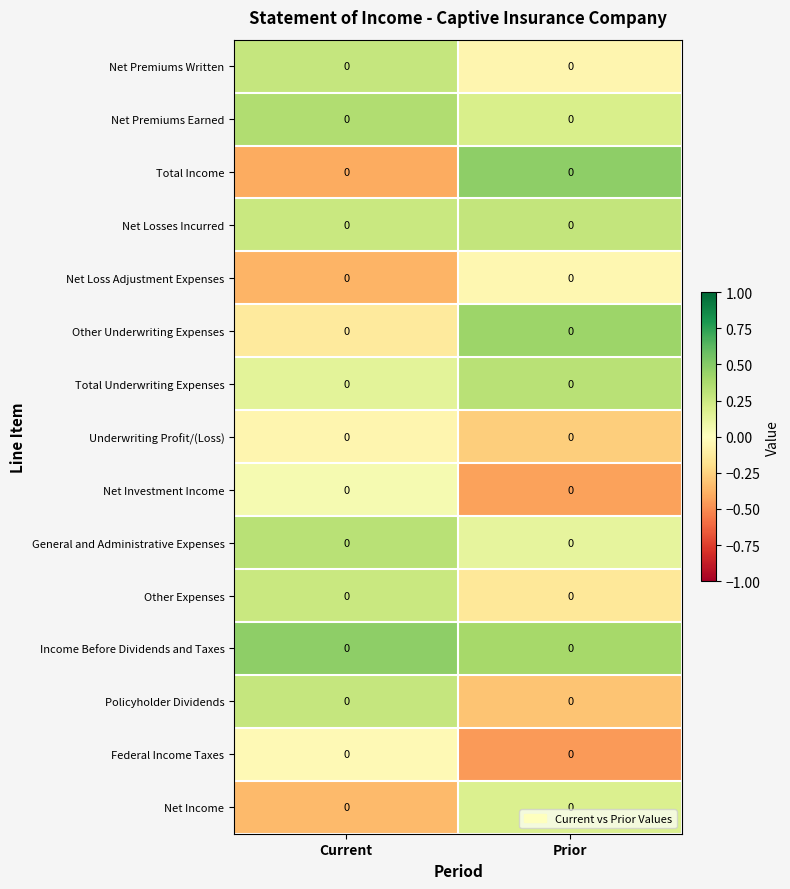

What is the sum of the Federal Income Taxes values at Prior and Current?

-0.5